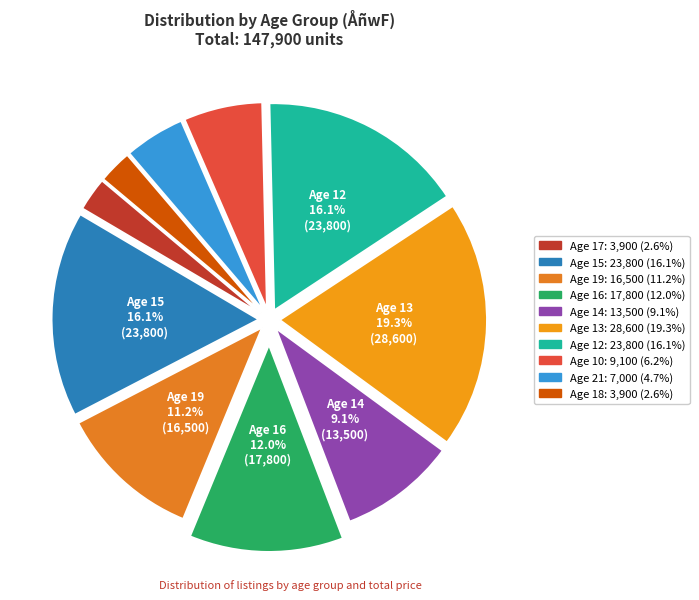

How many segments does this pie chart have?

10